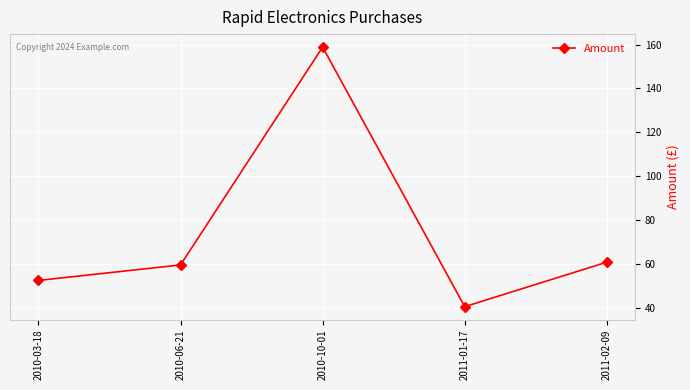

What is the change in value from 2010-10-01 to 2011-02-09?

-98.0